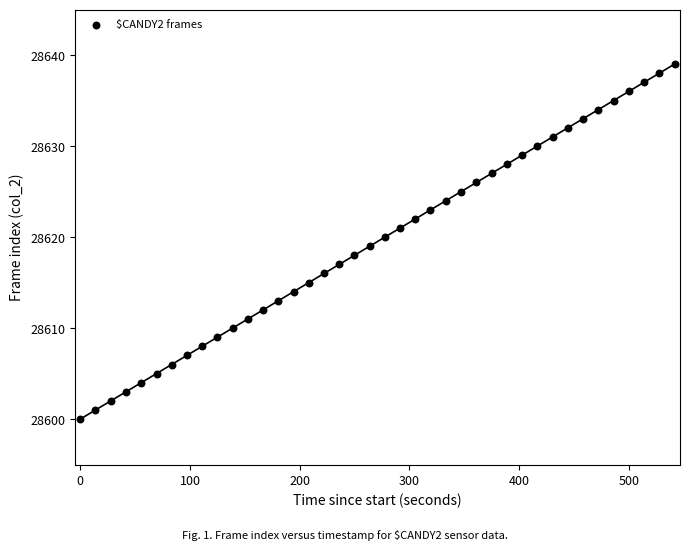

What is the range of Y values (max minus min)?

39